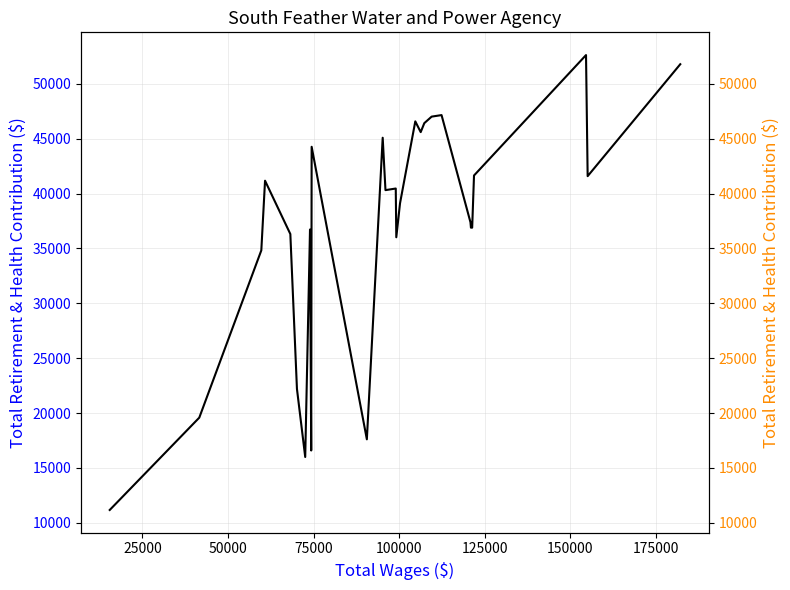

Reading right to left, transcribe all the data shown in this chart.

51794	41592	52627	41653	36899	36899	37391	47157	47018	46423	45605	46586	39119	36022	40466	40318	45094	17607	44269	16590	36731	15996	22204	36317	41178	34829	19583	11168